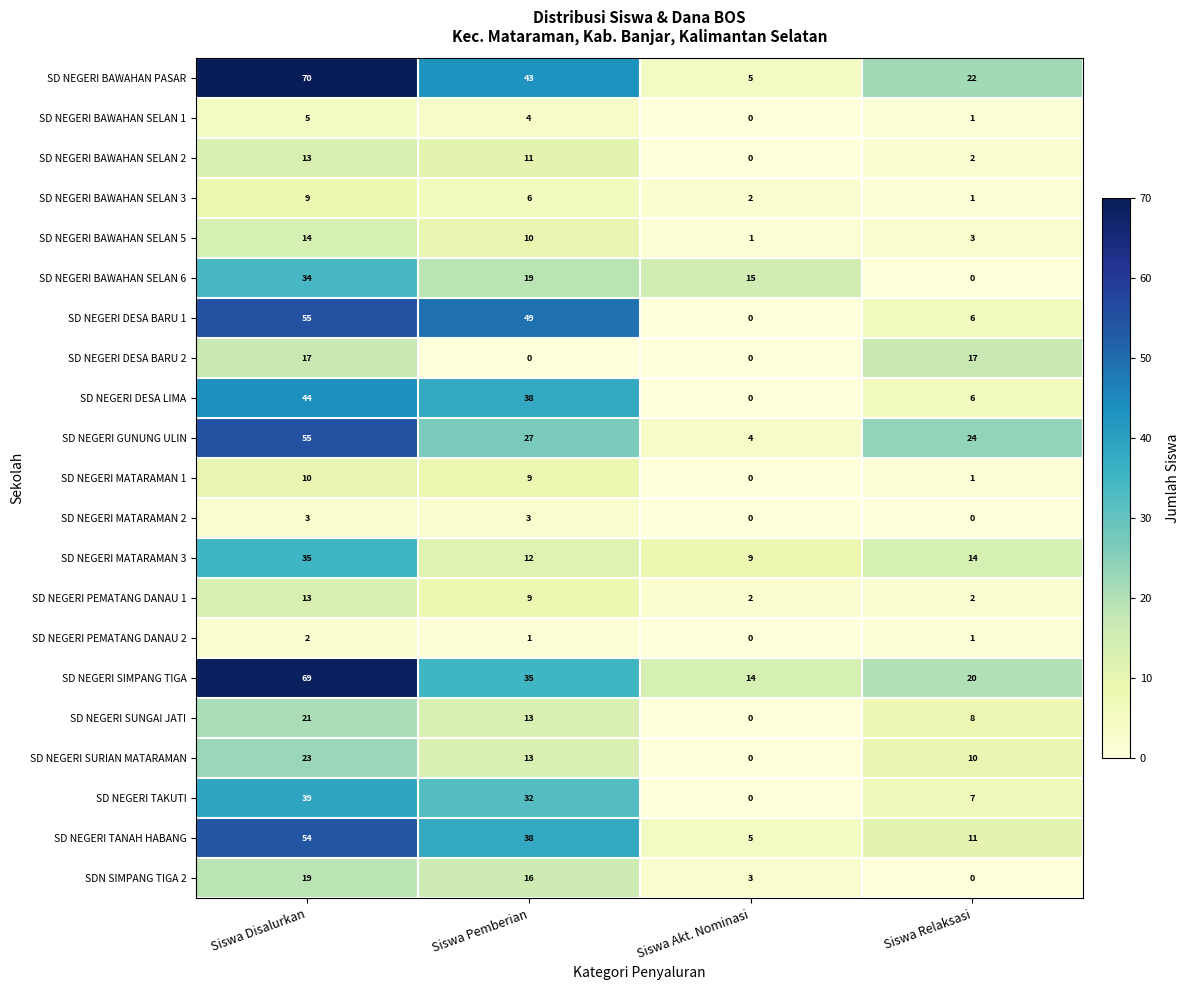

List the labels in order of SD NEGERI DESA LIMA value, largest first.

Siswa Disalurkan, Siswa Pemberian, Siswa Relaksasi, Siswa Akt. Nominasi